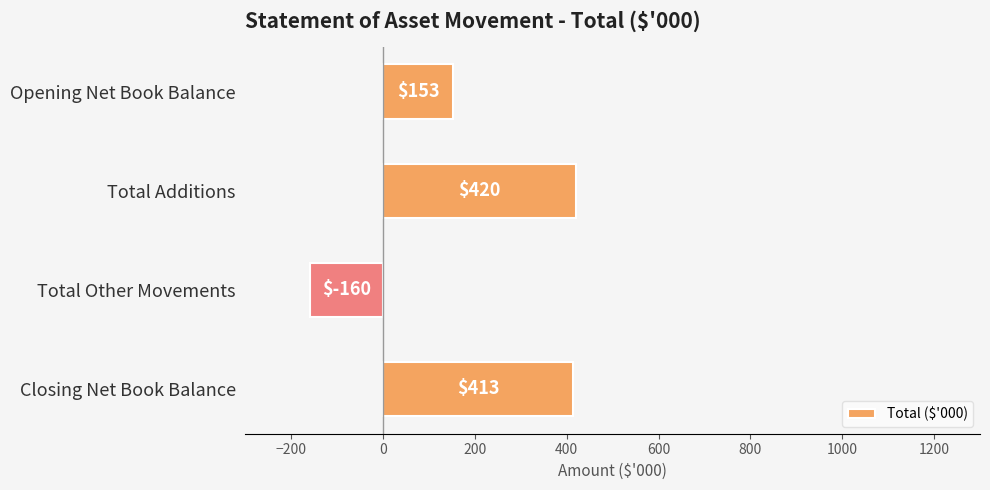

Rank the categories by value from highest to lowest.

Total Additions, Closing Net Book Balance, Opening Net Book Balance, Total Other Movements